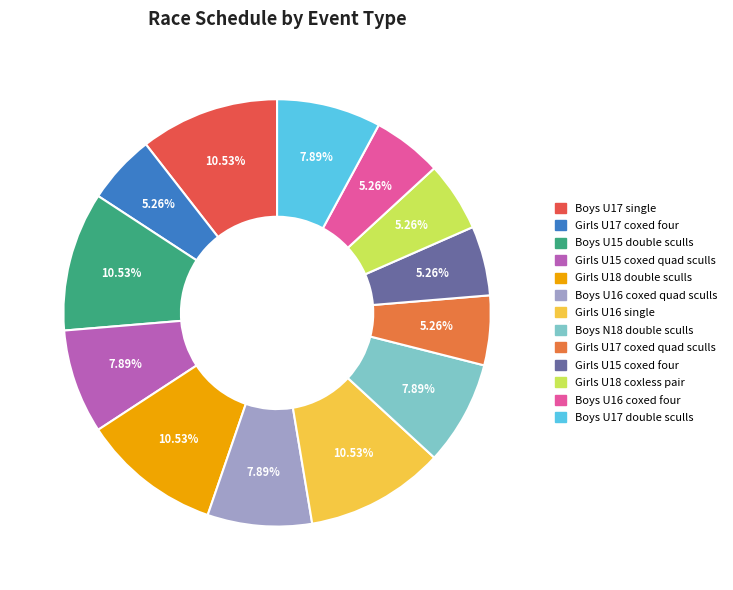

How many segments does this pie chart have?

13